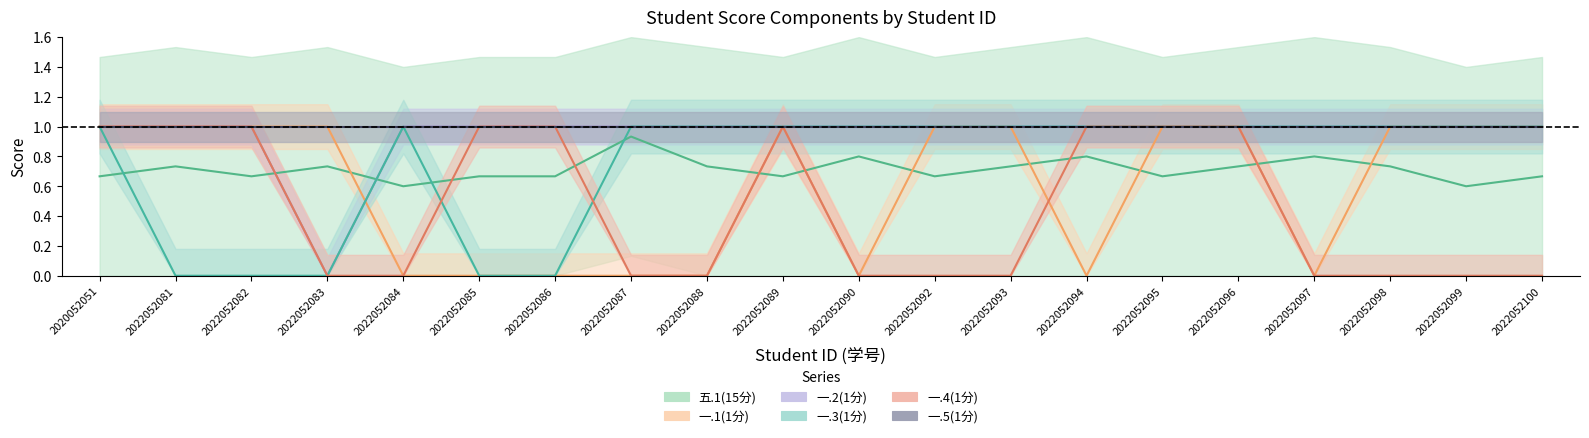

How many 一.4(1分) values are between 0 and 1?

20